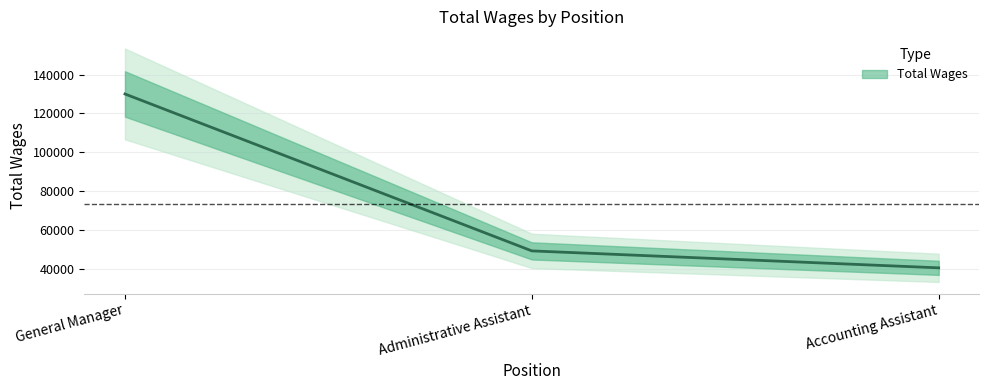

What is the difference between the values at General Manager and Accounting Assistant?

89628